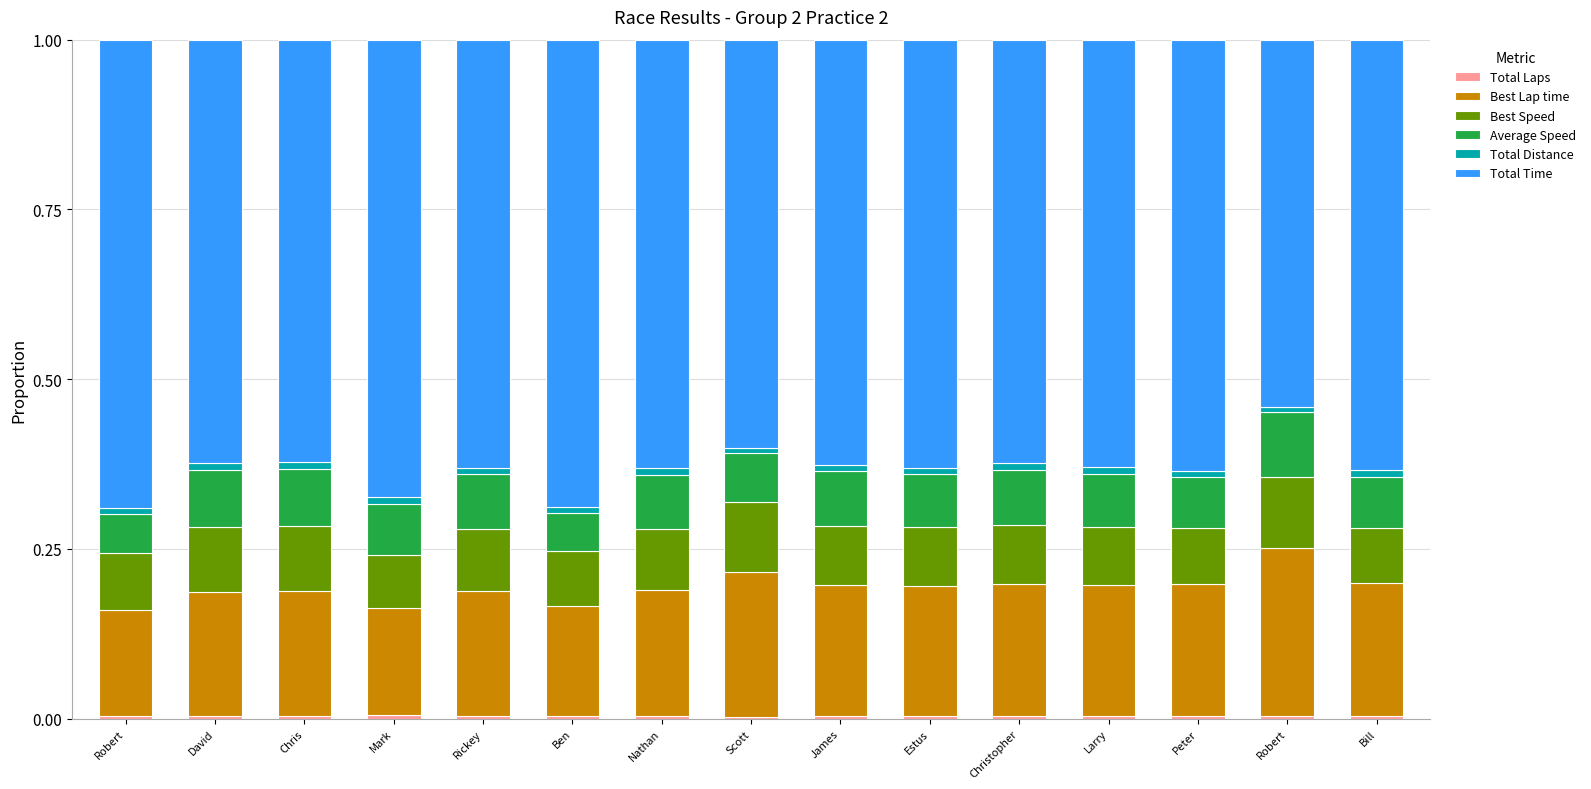

How many Total Laps values are between 0 and 1?

15